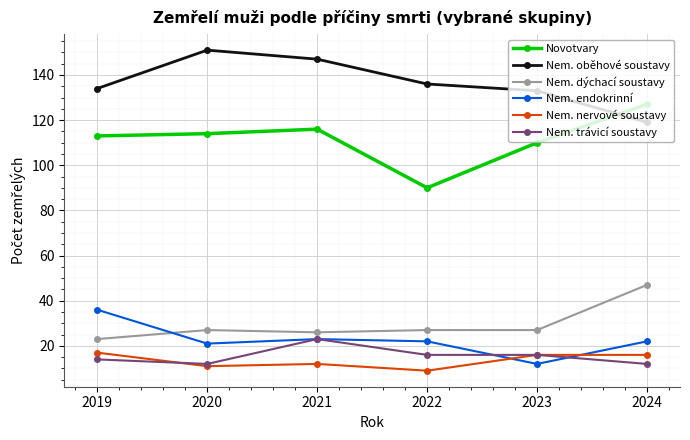

What is the difference between the second highest and second lowest values in the Nem. oběhové soustavy series?

14